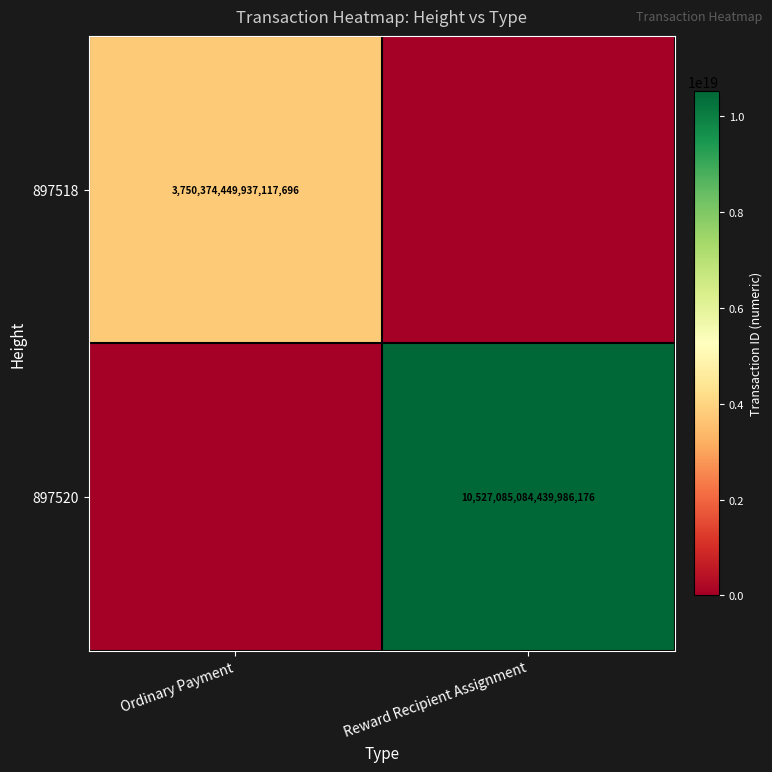

Is it true that 897518 equals 3750374449937117696 at Ordinary Payment?

True